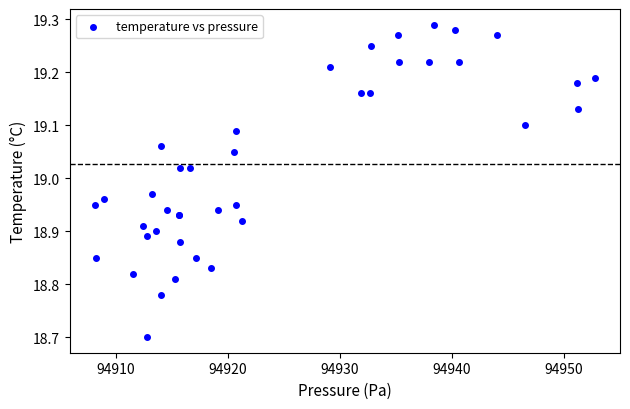

What Y value in the scatter plot is closest to 18?

18.7